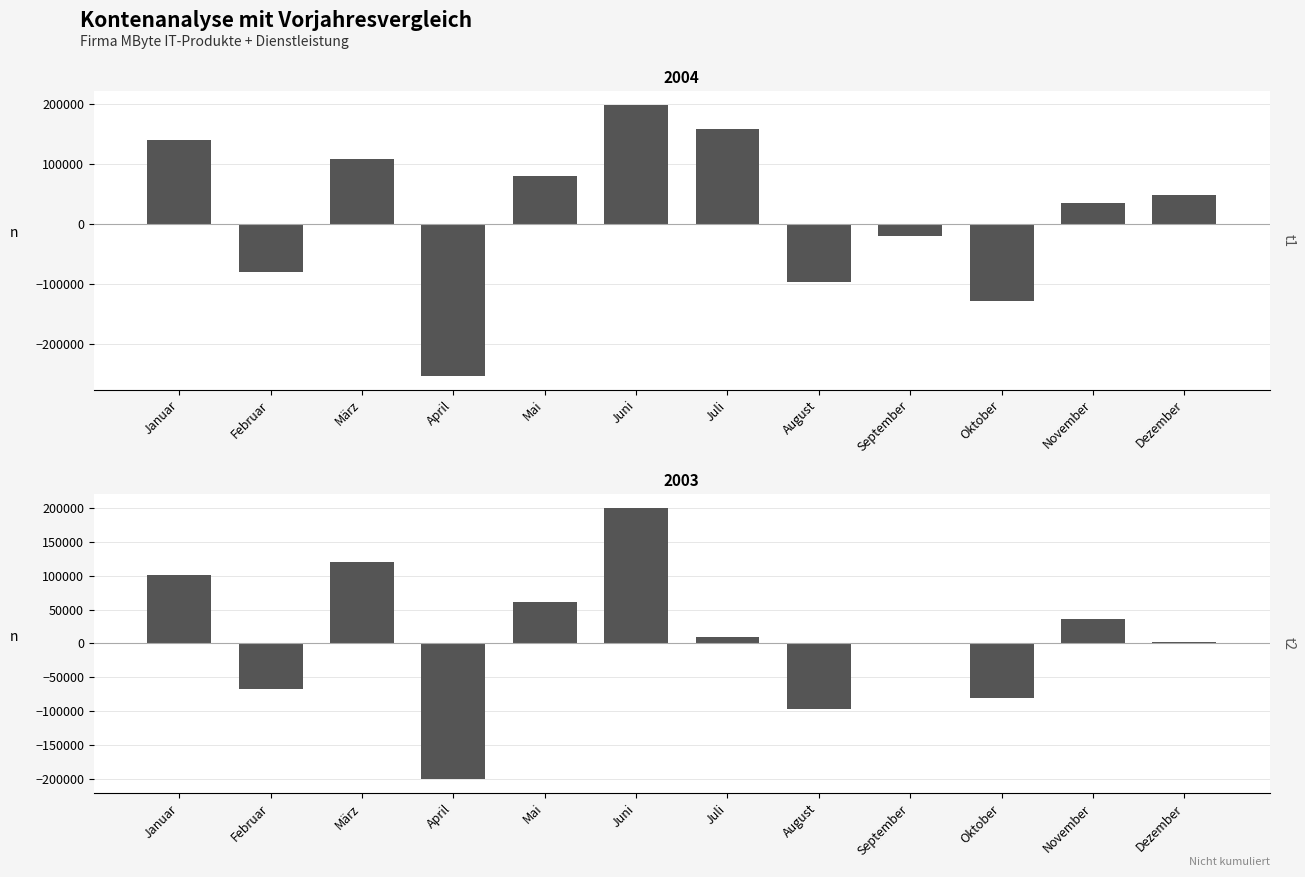

At which label does 2003 first exceed 9529?

Januar